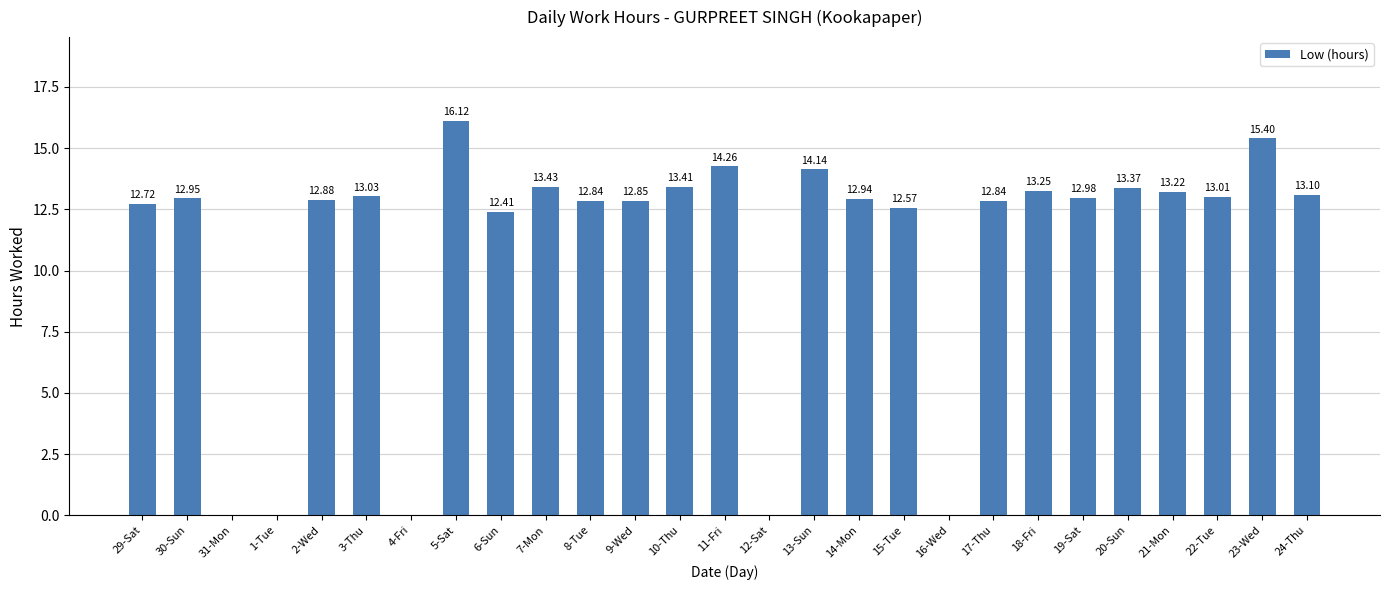

Approximately how many times larger is the value at 11-Fri compared to 17-Thu?

1.1